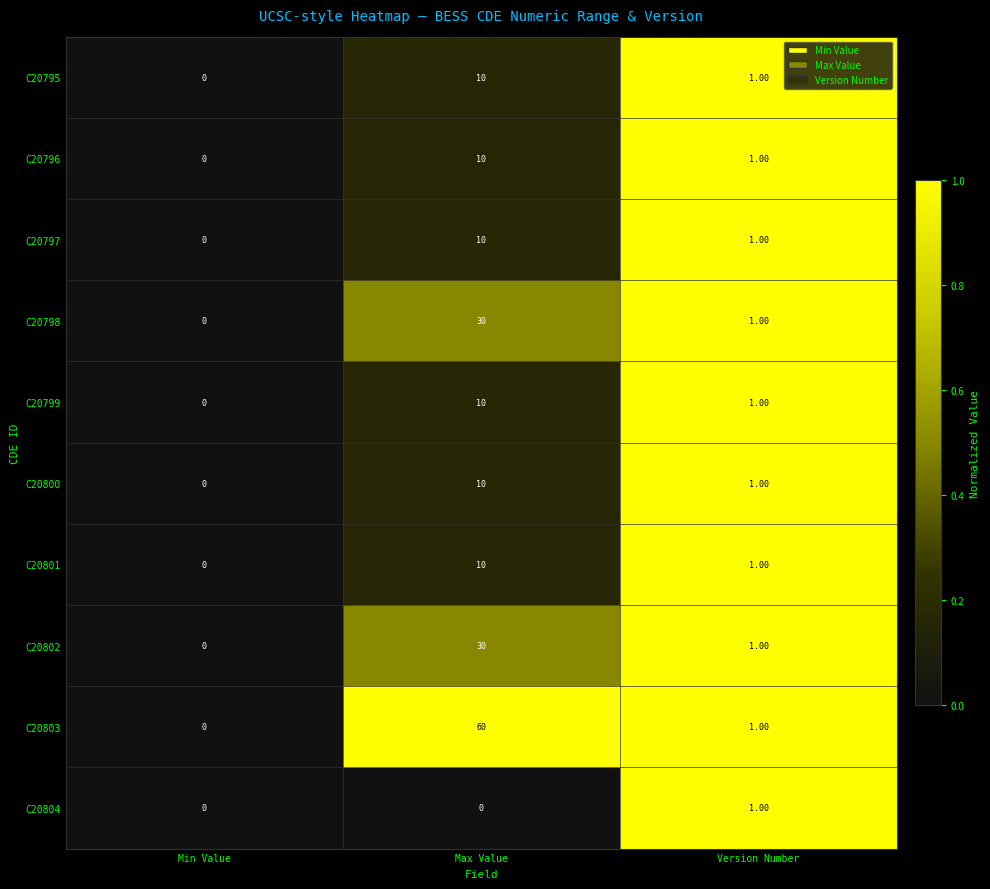

At which label is C20801 closest to 5?

Version Number